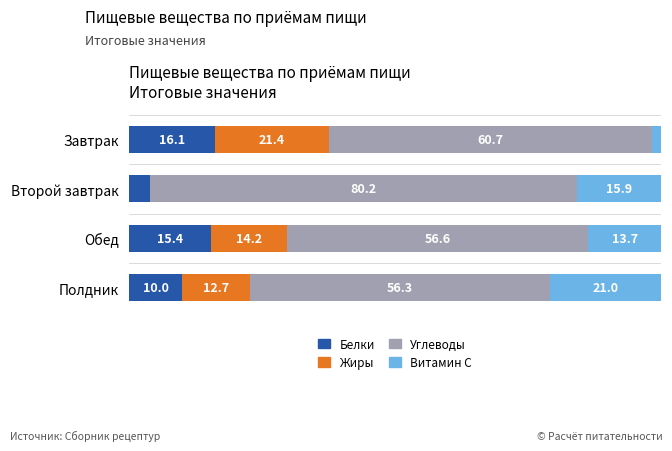

What are all the series names shown in the legend?

Белки, Жиры, Углеводы, Витамин С